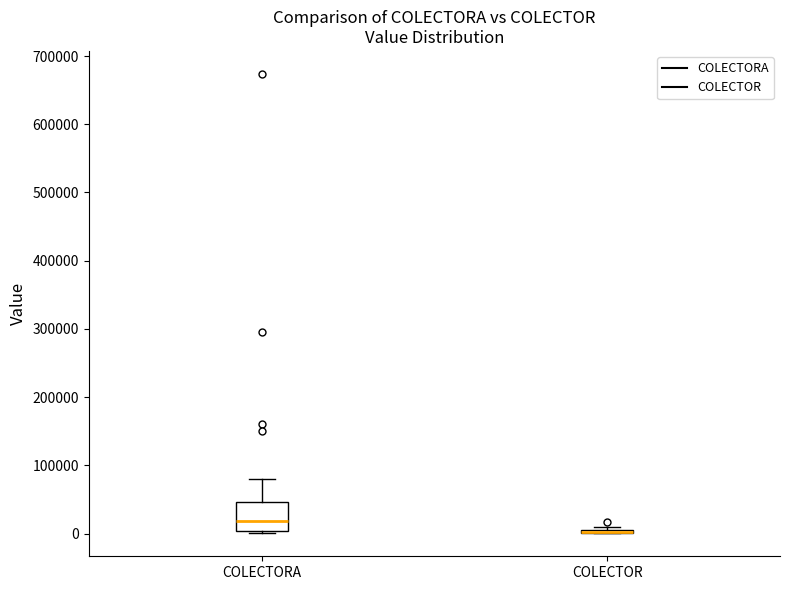

Reading left to right, read every box against the y-axis: the position of its median line, the range the box covers, and the ends of its whiskers. The values are not printed on the chart, so give them approximately, as read against the axis.

COLECTORA: median 20000, box 0 to 50000, whiskers 0 (just below the box's lower edge) to 80000
COLECTOR: box collapsed to a line at 0, whiskers 0 to 10000